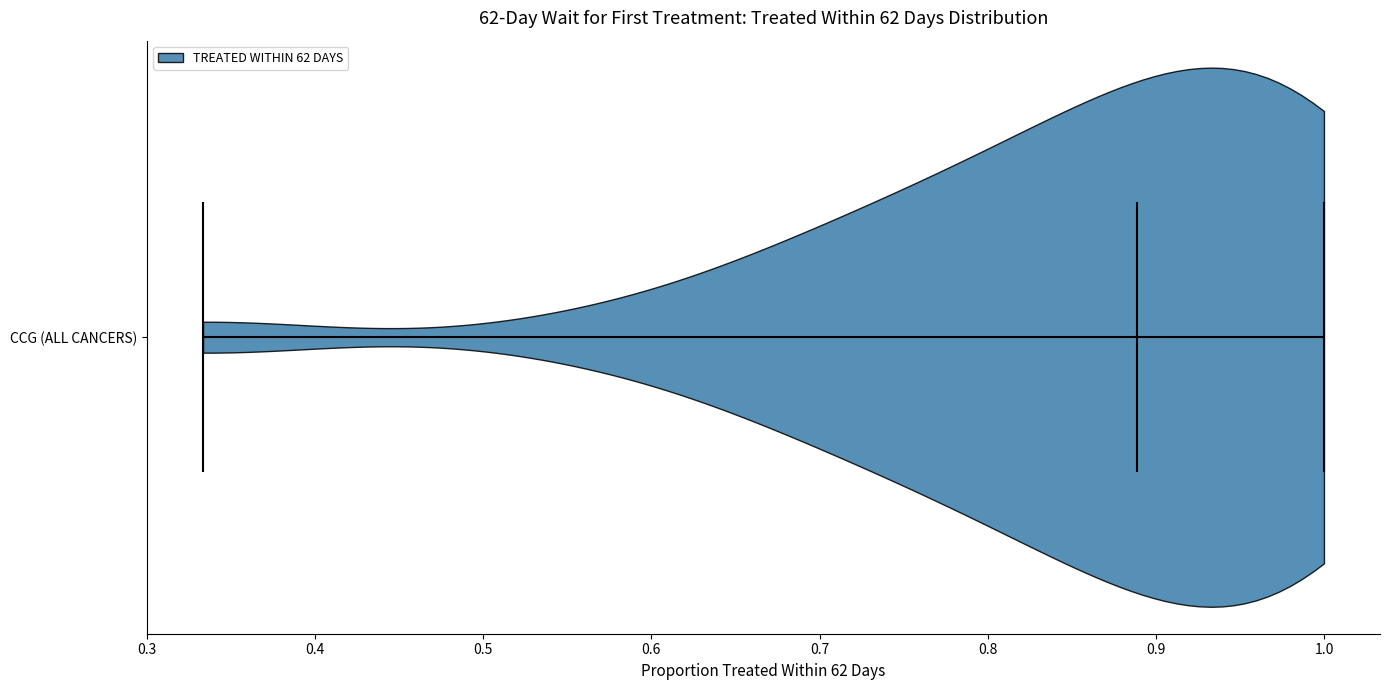

Read this violin plot against the x-axis: where its median line is, and the lowest and highest points the violin reaches. The values are not printed on the chart, so give them approximately, as read against the axis.

median line 0.89, lowest point 0.33, highest point 1.00